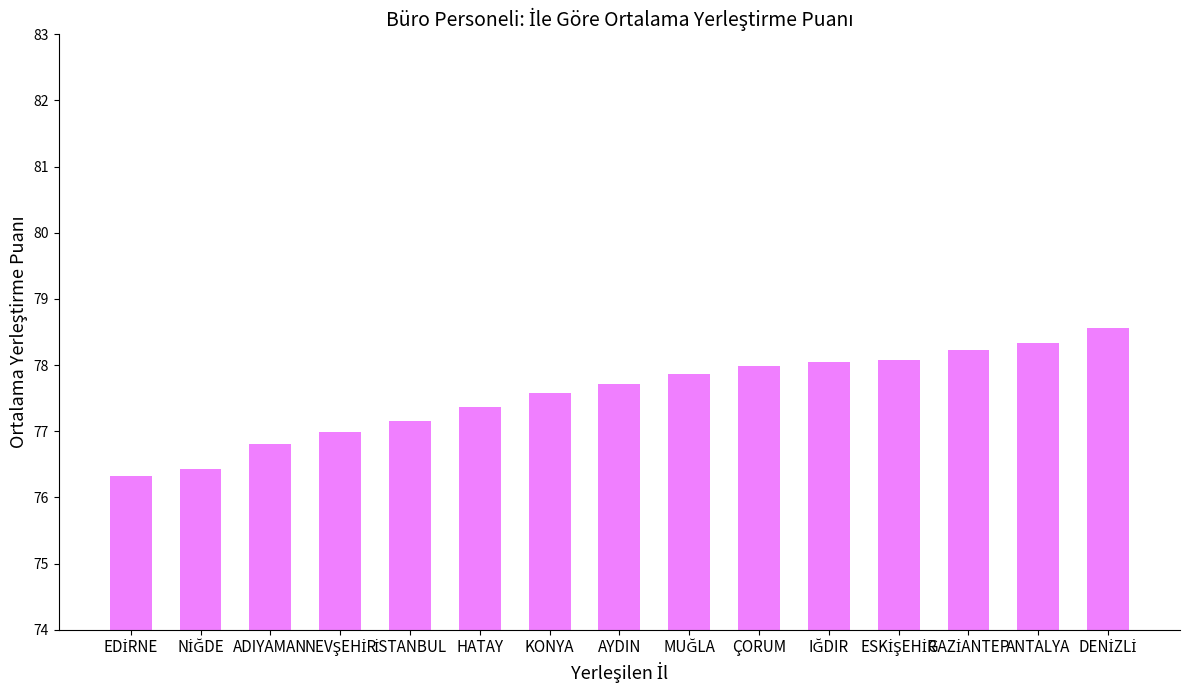

What is the change in value from ADIYAMAN to ÇORUM?

+1.2